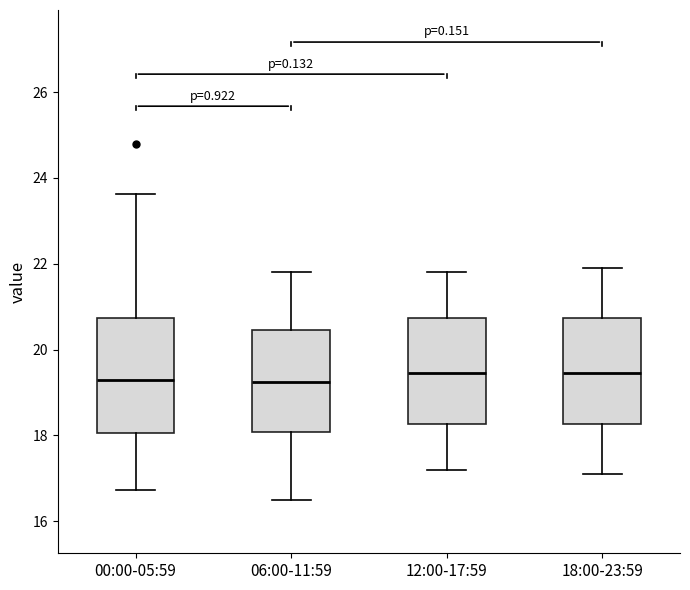

Where does the lower whisker of the box for 00:00-05:59 end on the y-axis? The values are not printed on the chart, so give them approximately, as read against the axis.

16.8